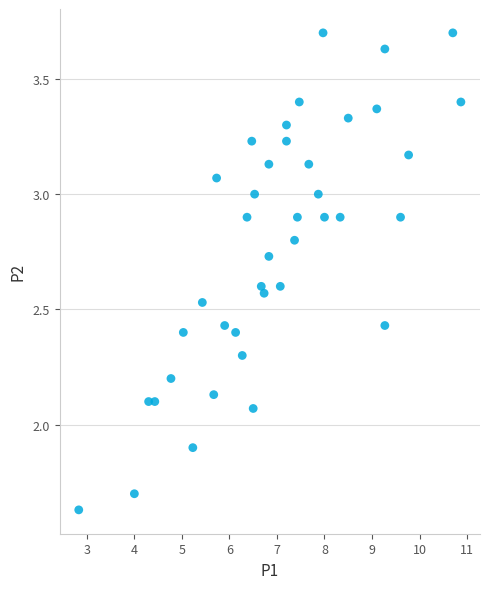

What is the range of X values (max minus min)?

8.0